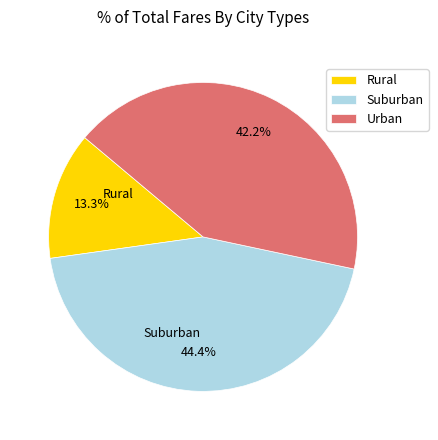

What is the ratio of the value at Suburban to the value at Rural?

3.3